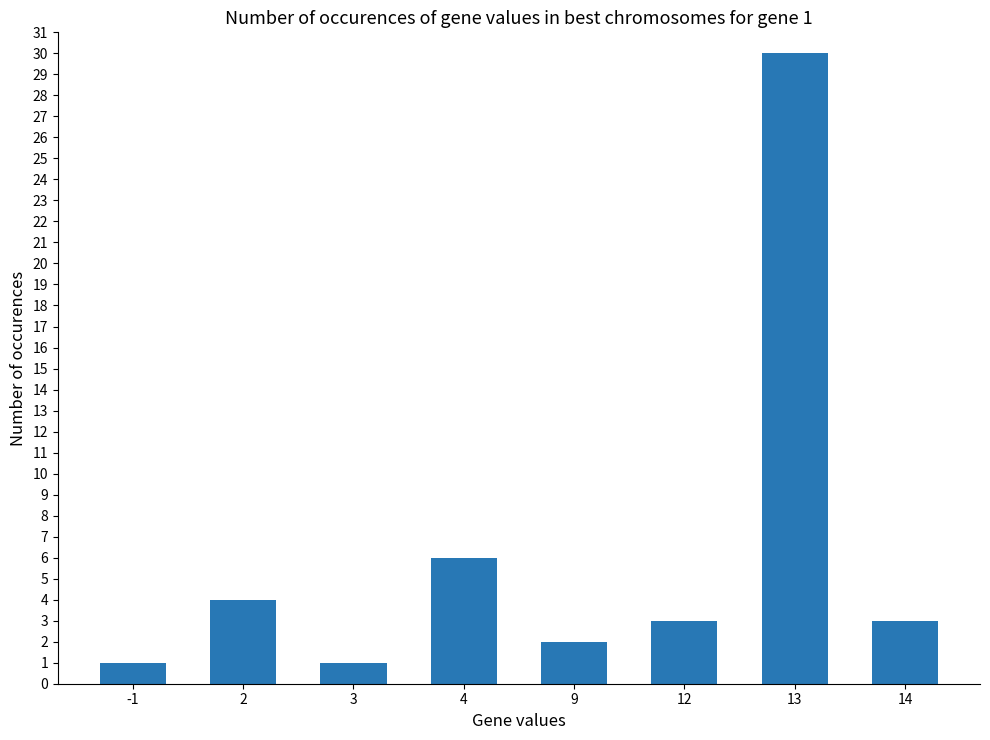

The chart shows a value of 1 at 3. True or false?

True